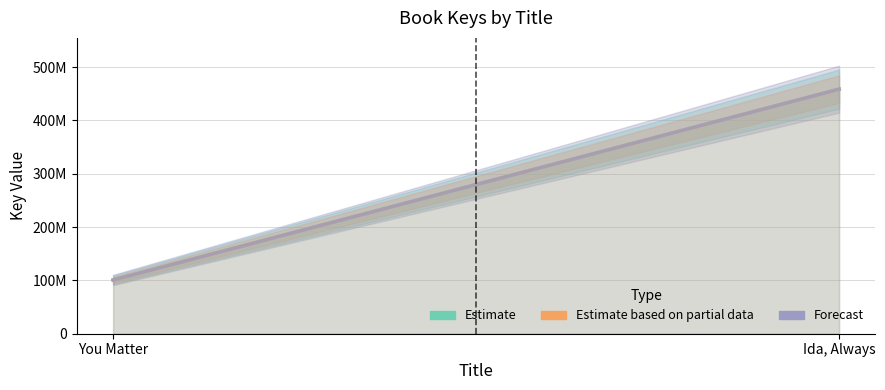

Is it true that Estimate based on partial data equals 35842202 at You Matter?

False